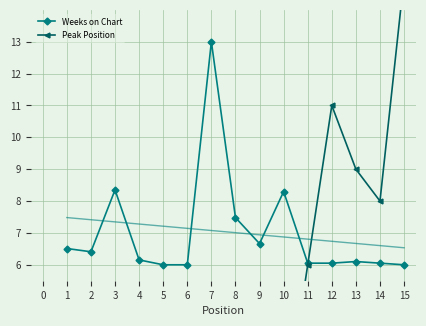

Is it true that Weeks on Chart equals 8.7 at 15?

False